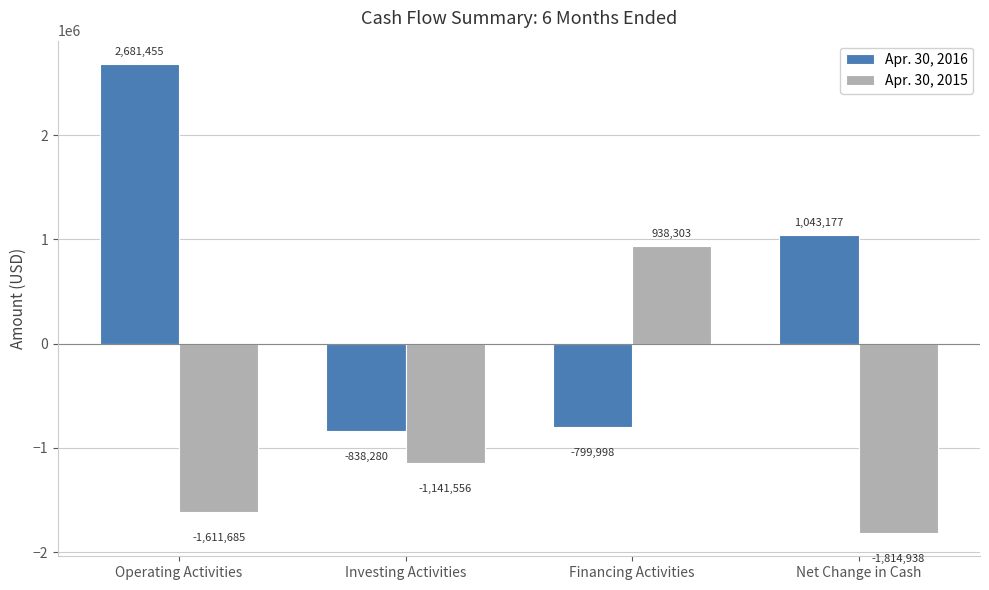

Is the value of Apr. 30, 2015 at Net Change in Cash greater than the value of Apr. 30, 2016 at Net Change in Cash?

No